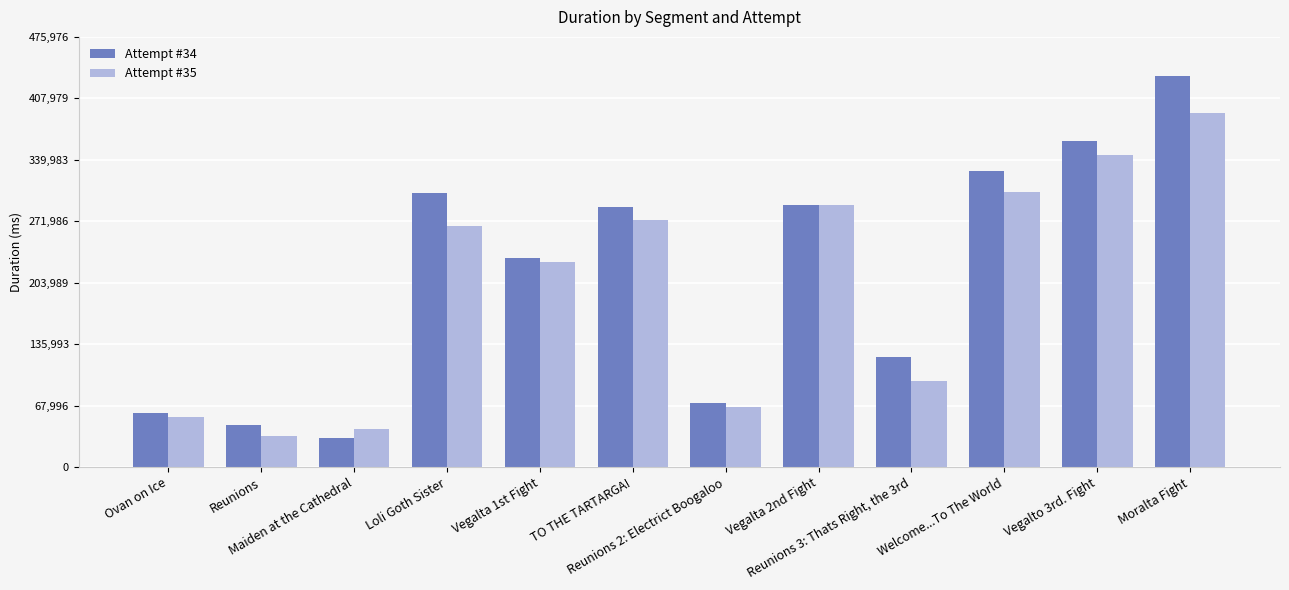

At which category is the sum across all series the highest?

Moralta Fight